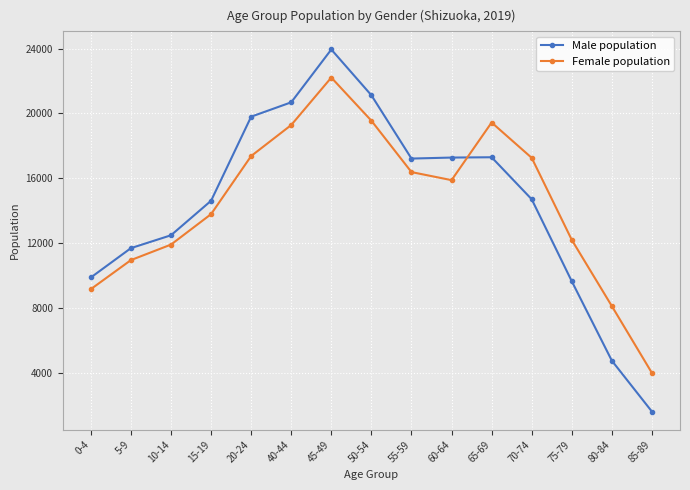

What is the spread (max minus min) of values at 40-44?

1403